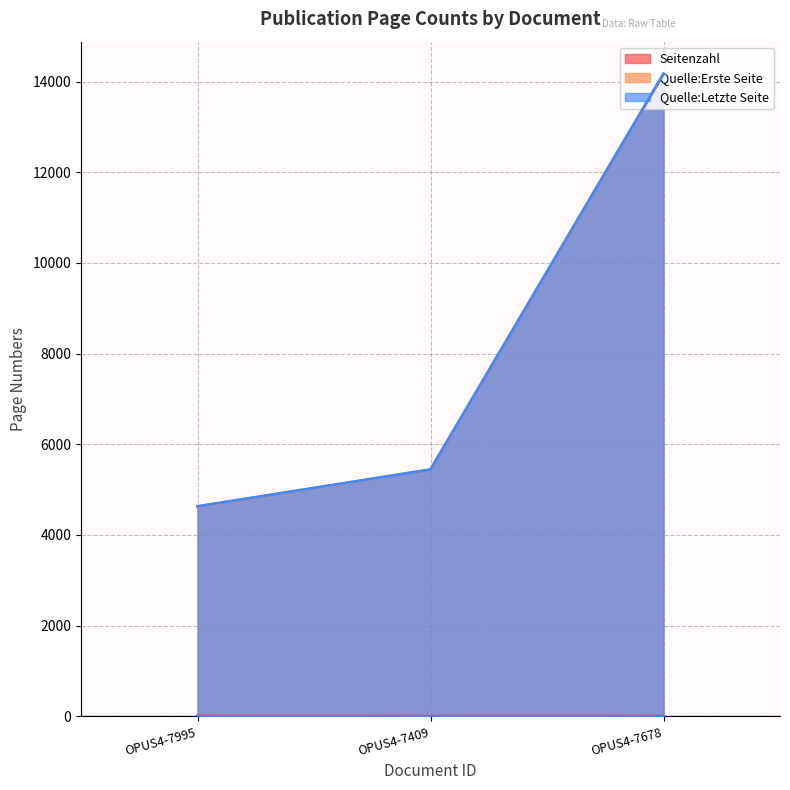

At which label is Quelle:Letzte Seite closest to 9400?

OPUS4-7409